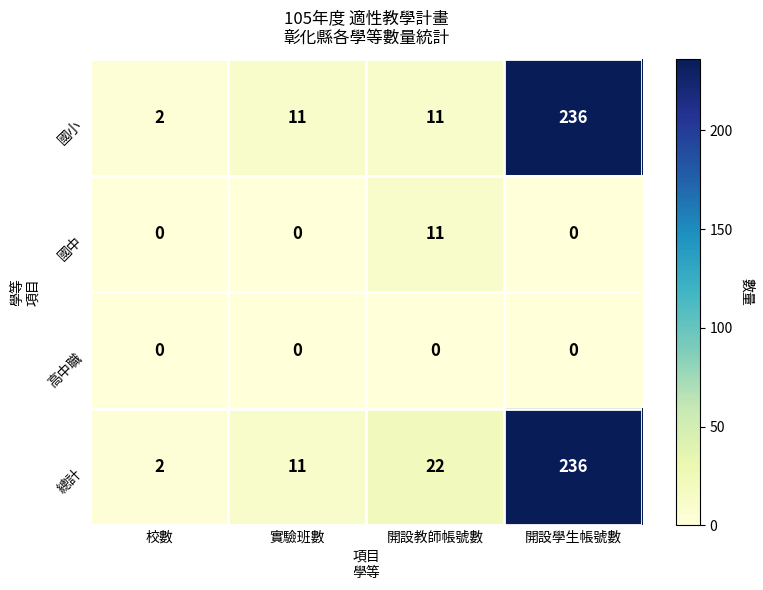

True or false: 總計 has a value of 2 at 校數.

True